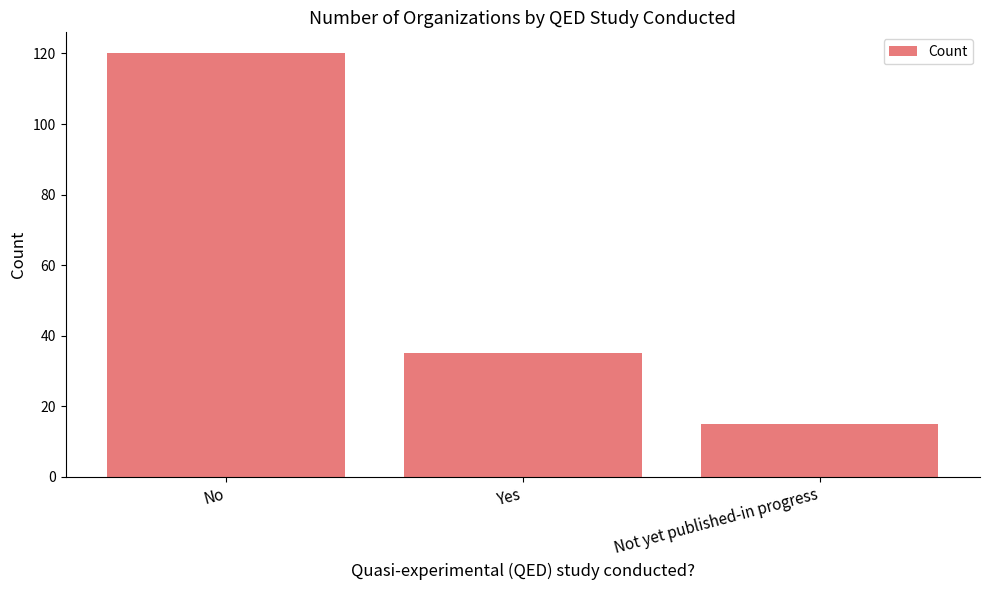

How many data points does each series have?

3